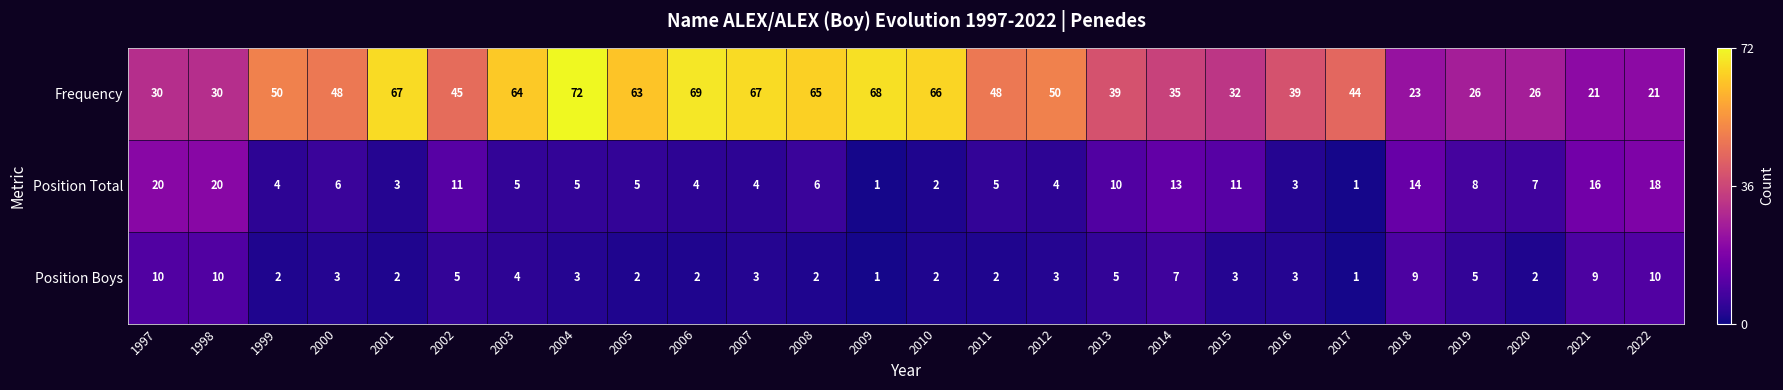

Between 2001 and 2012, which series saw the biggest shift?

Frequency